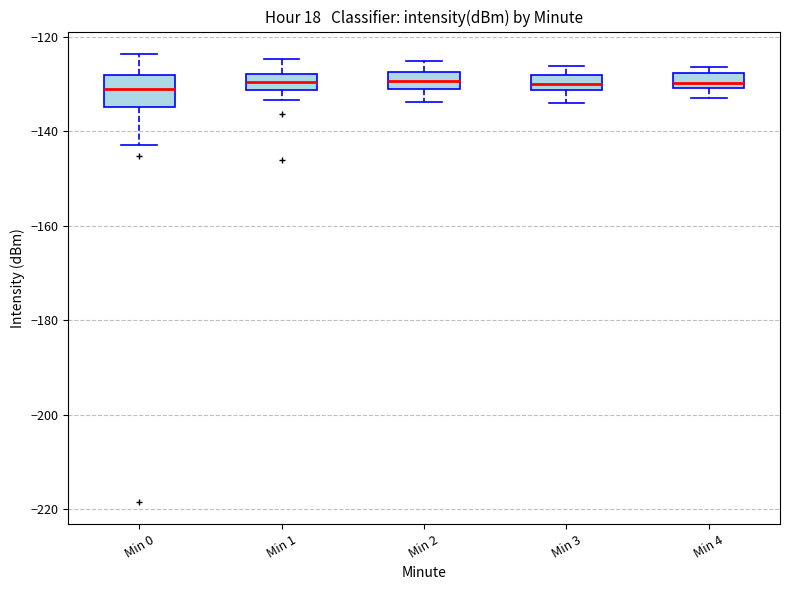

Where is the upper edge of the box for Min 4 on the y-axis? The values are not printed on the chart, so give them approximately, as read against the axis.

-128